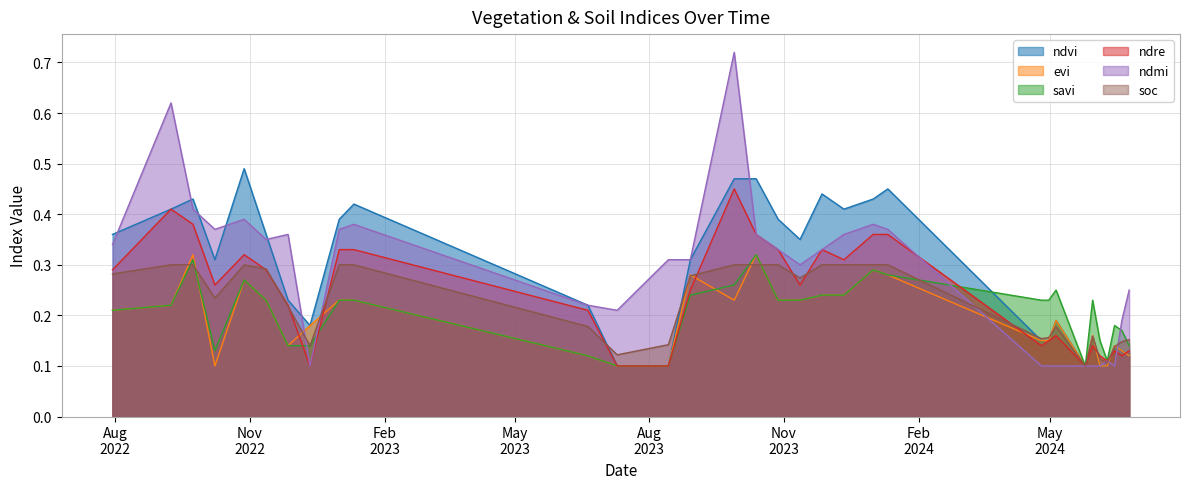

True or false: ndmi and evi cross at least once.

True